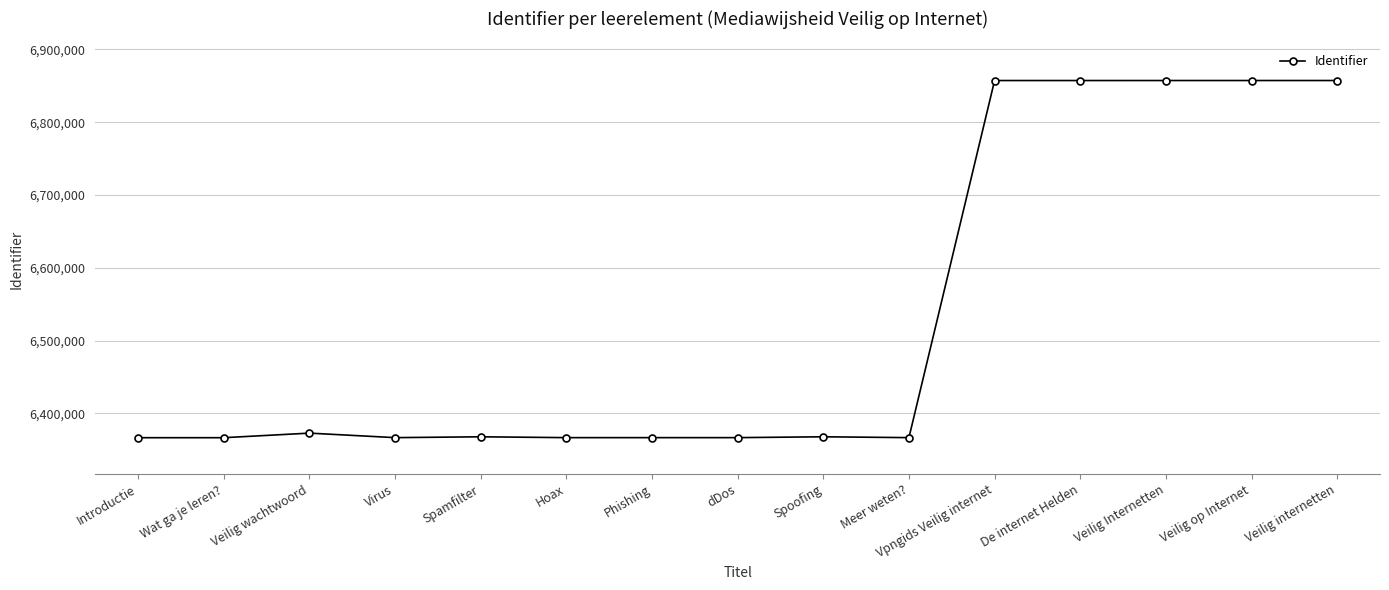

At which category does the data reach its first local peak?

Veilig wachtwoord